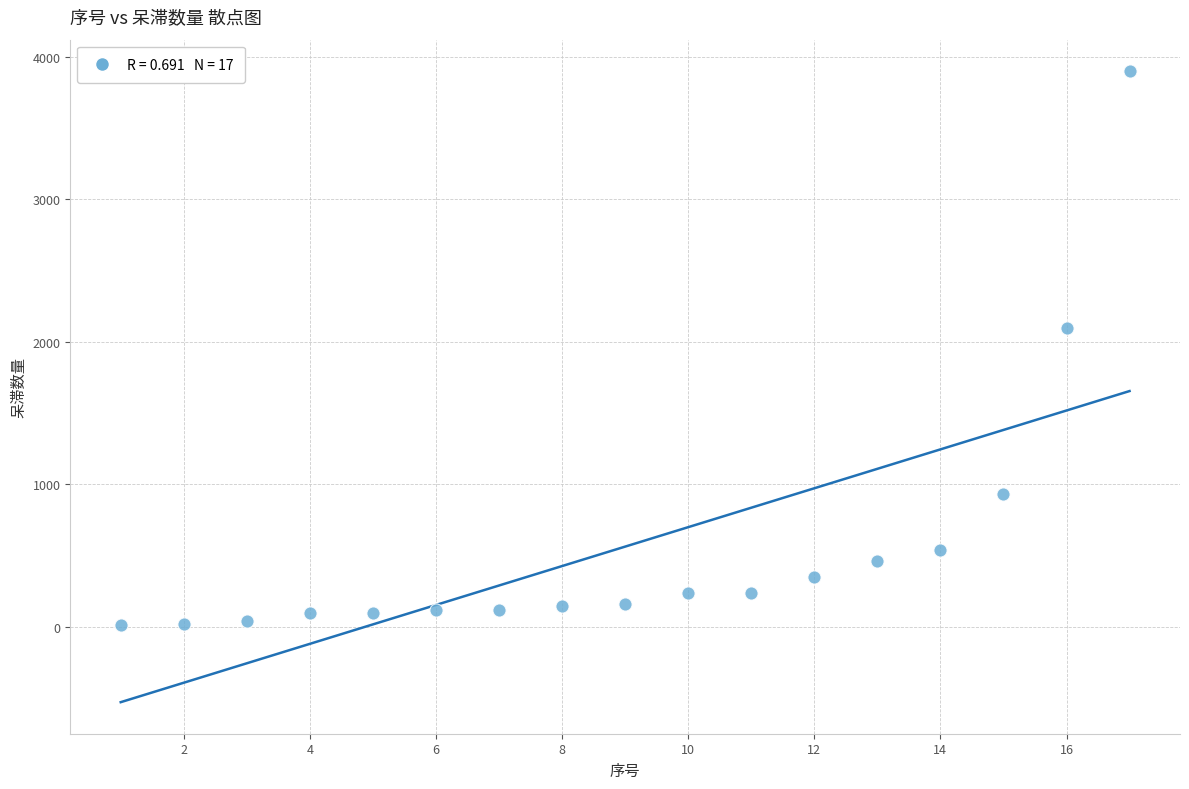

What Y value in the scatter plot is closest to 1955?

2100